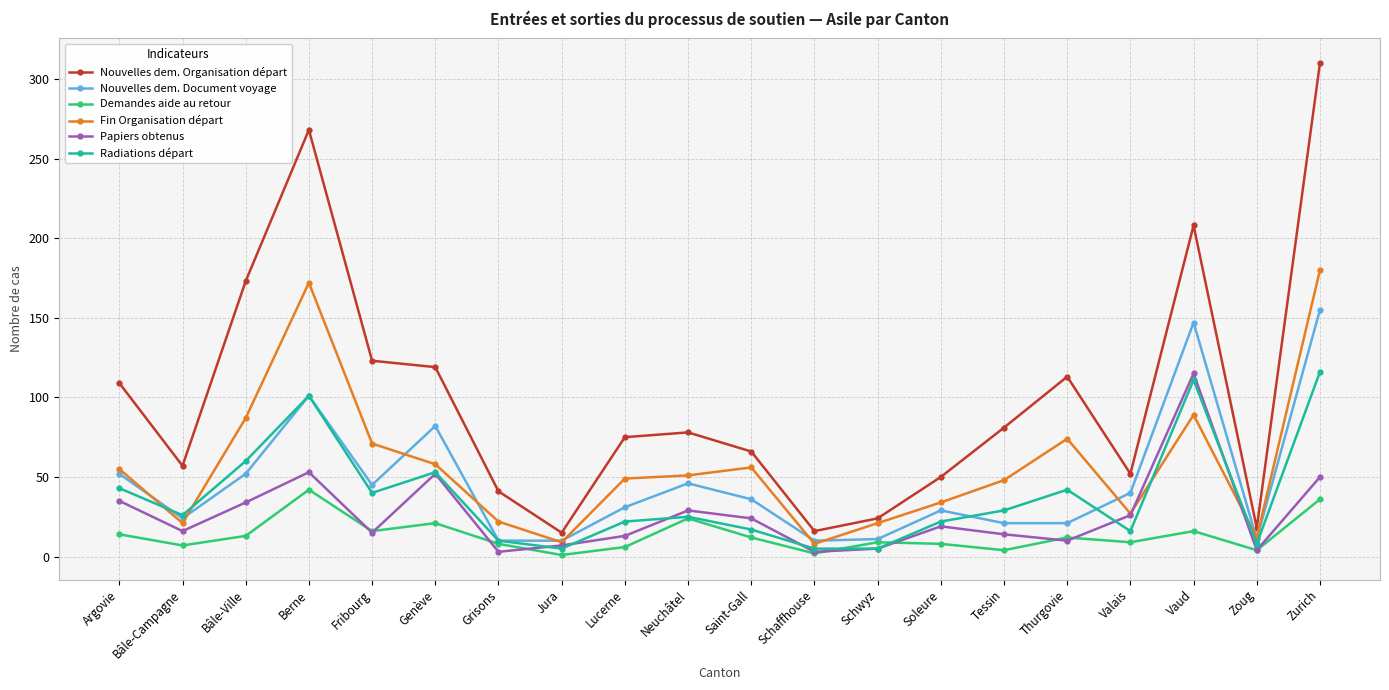

What is the greatest value displayed?

310